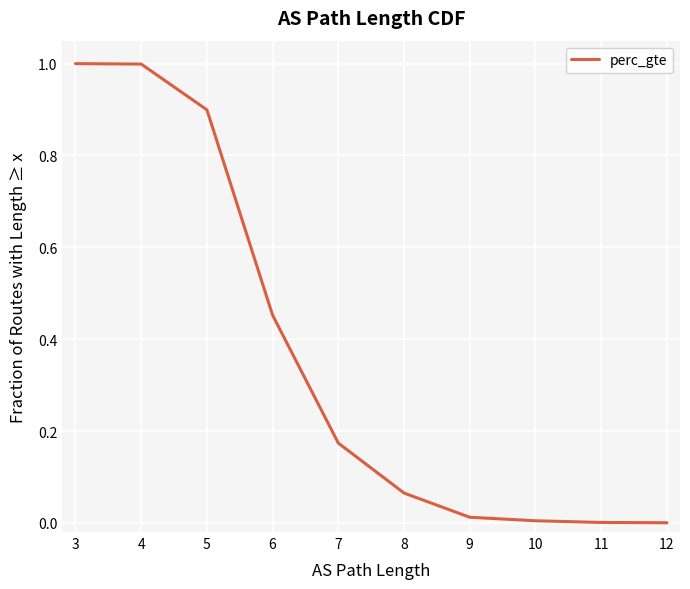

At which category does the chart reach its minimum across all series?

12